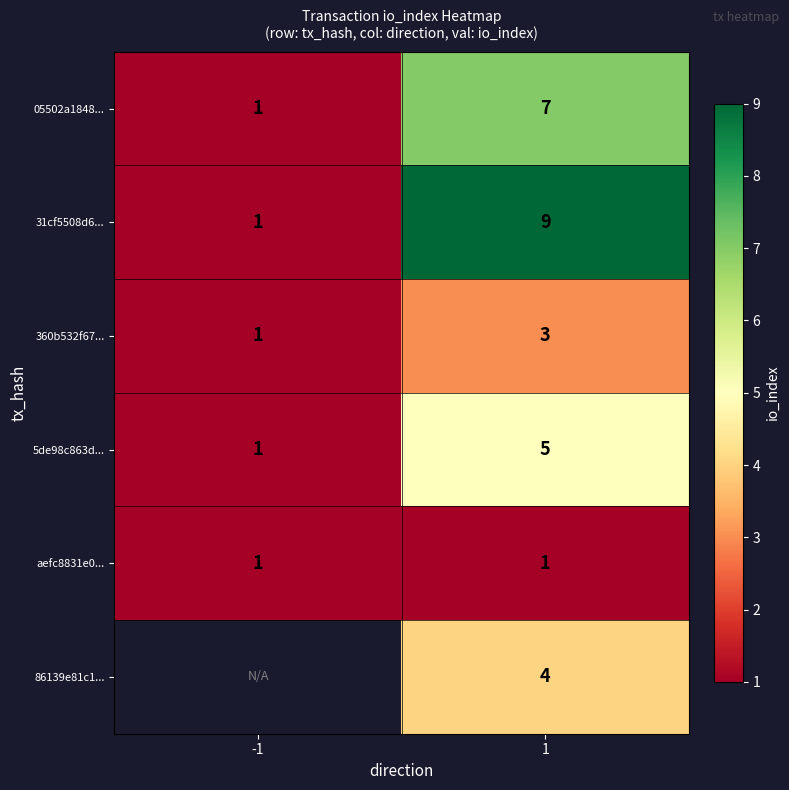

What is the difference between the maximum and minimum values in the 31cf5508d6... series?

8